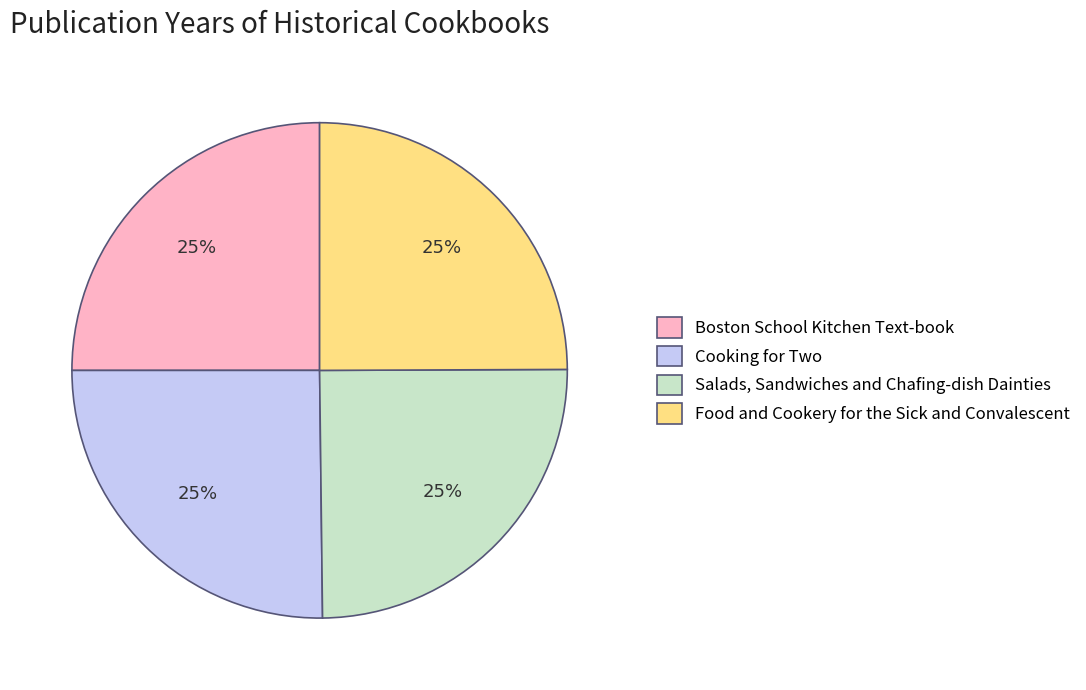

What is the ratio of the value at Food and Cookery for the Sick and Convalescent to the value at Salads, Sandwiches and Chafing-dish Dainties?

1.0